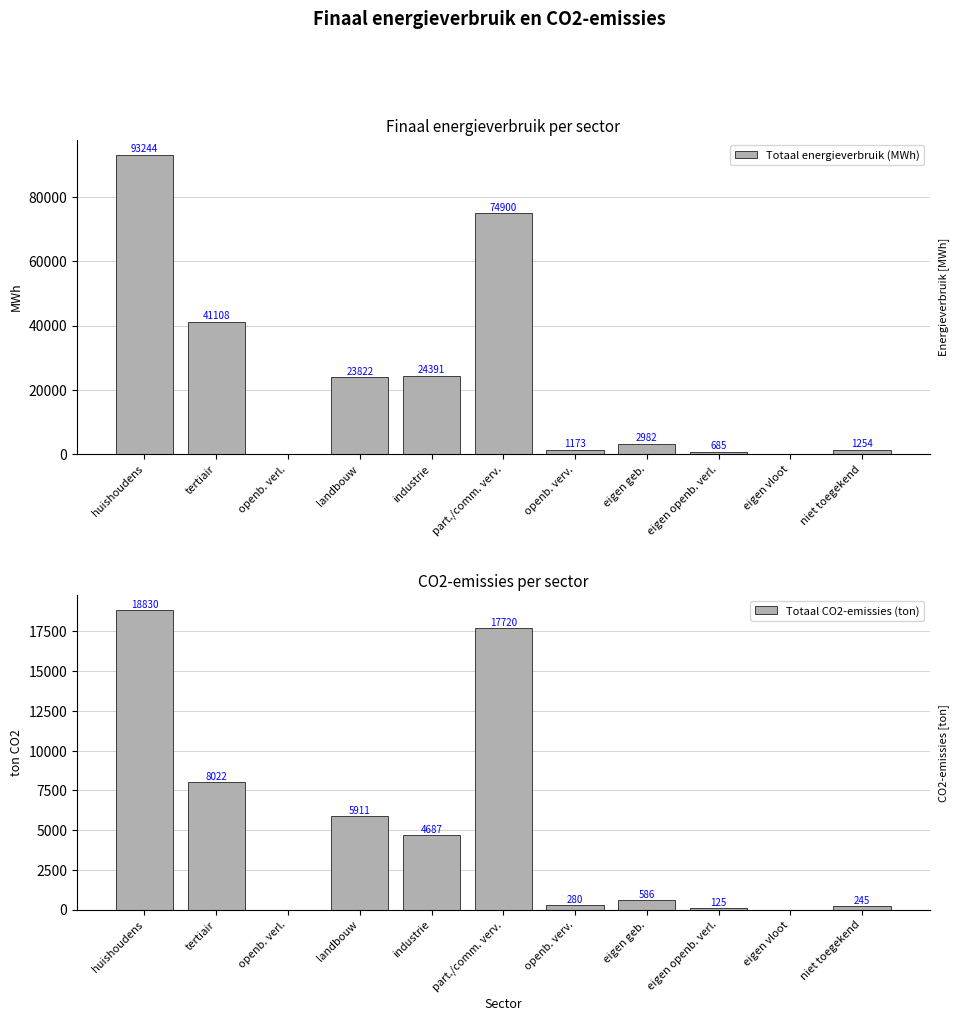

How many values in the Totaal CO2-emissies (ton) series are below 585?

5